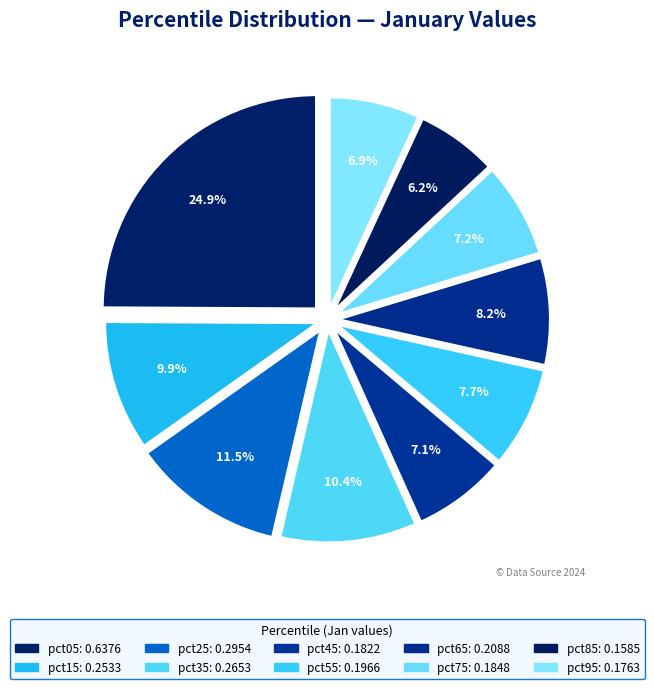

Between pct45 and pct85, which is larger?

pct45